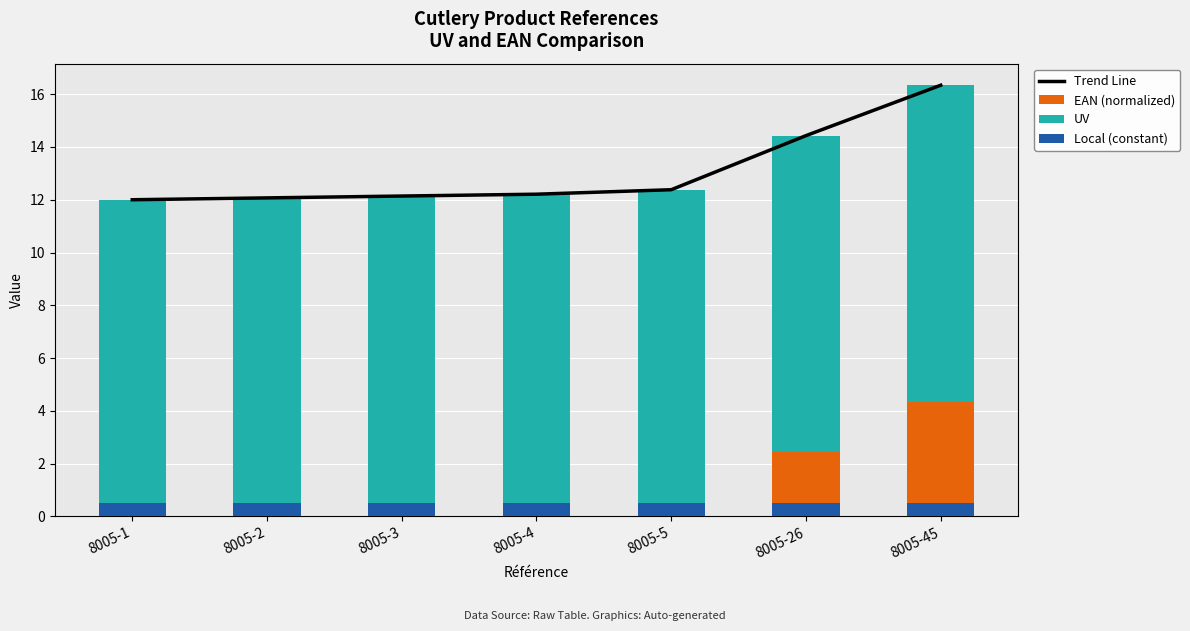

How many data points does each series have?

7